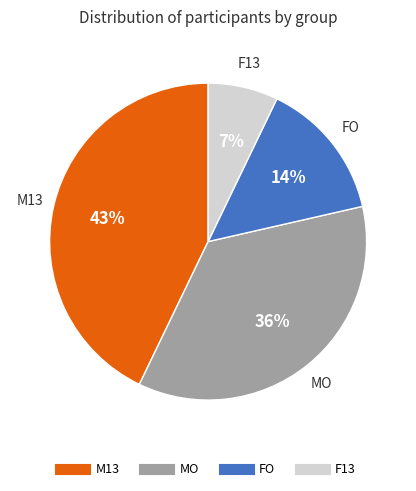

Which has a higher value, FO or M13?

M13